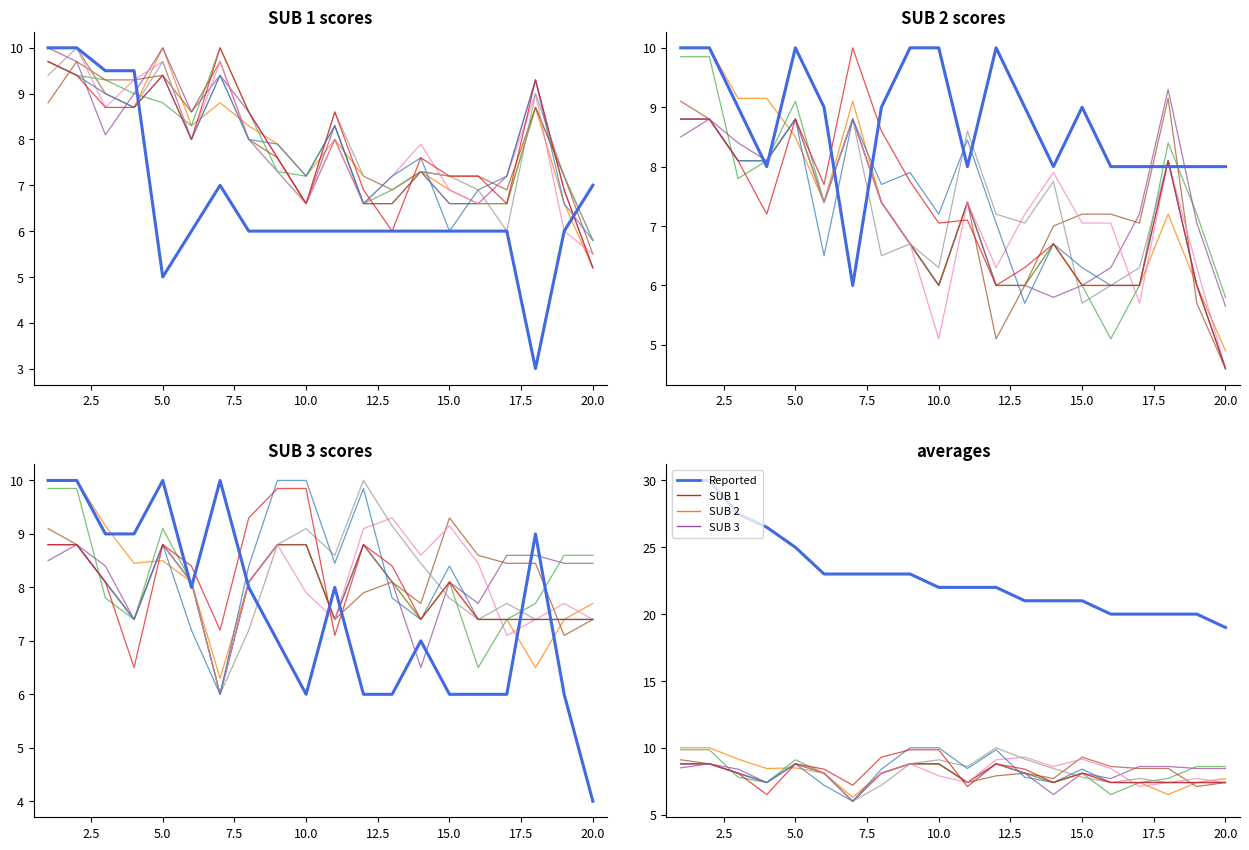

Does the chart have visible grid lines?

No